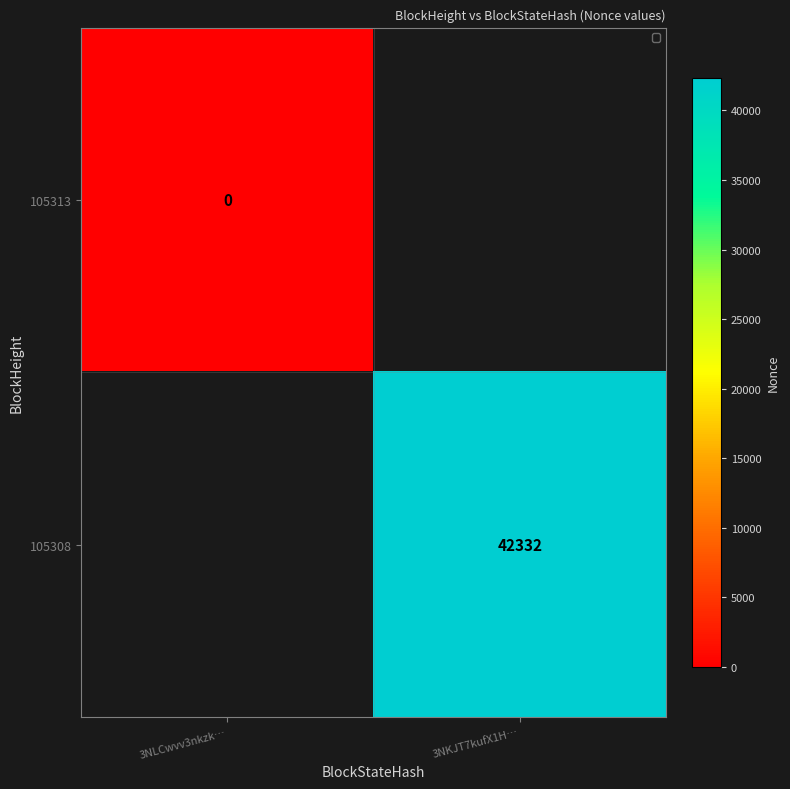

True or false: 105308 has a value of 23106.0 at 3NKJT7kufX1H….

False